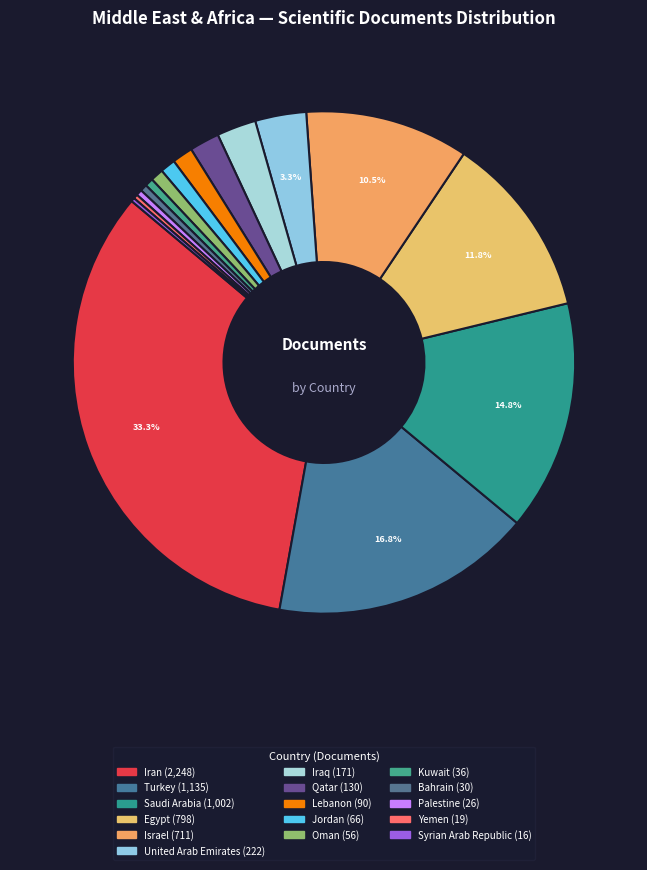

True or false: Israel accounts for 3% of the total.

False